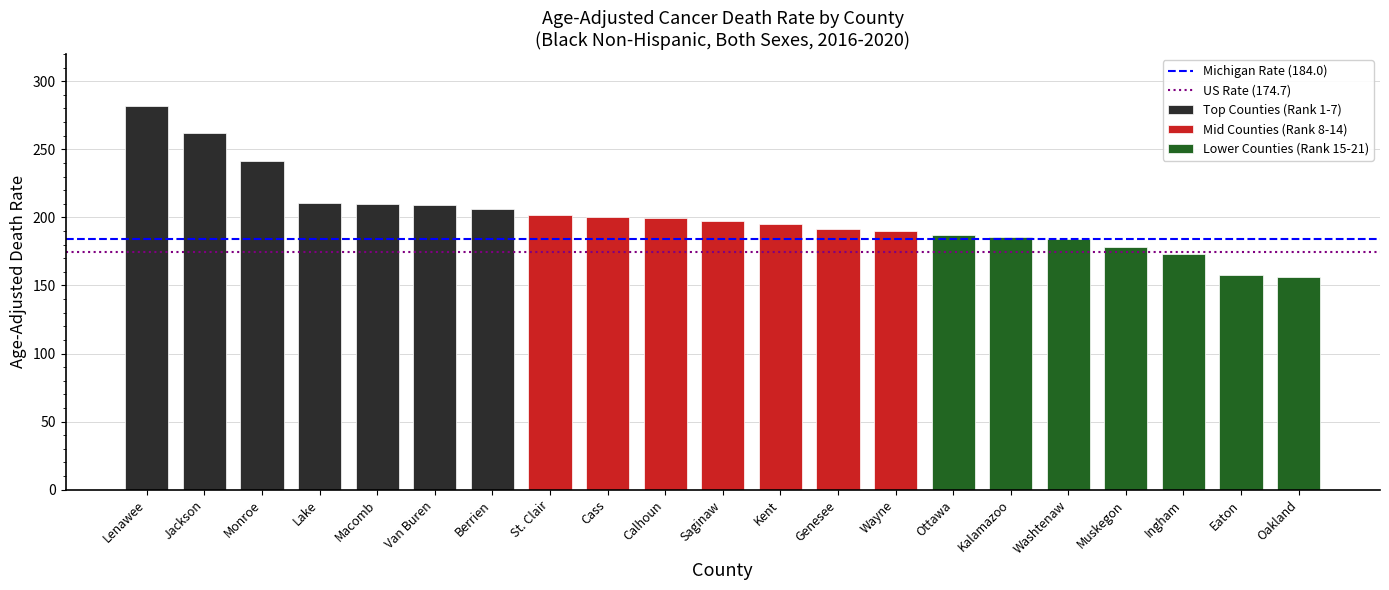

Is it true that US Rate (174.7) equals 301.7 at Jackson?

False